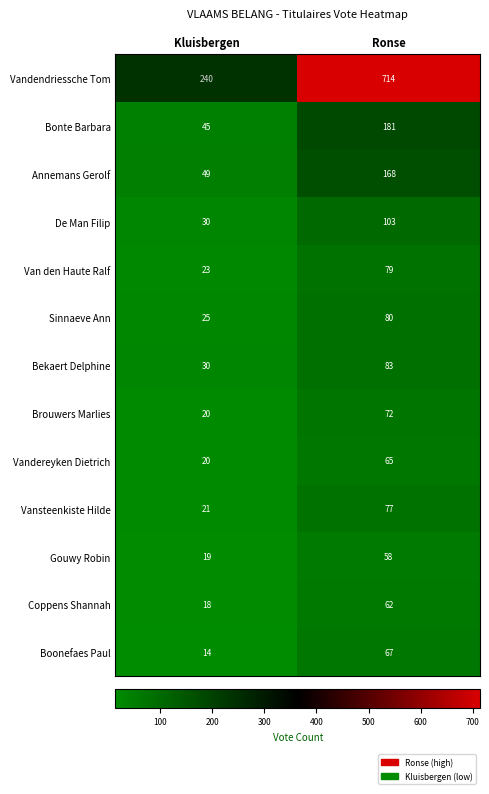

Read the Bekaert Delphine value at Kluisbergen.

30